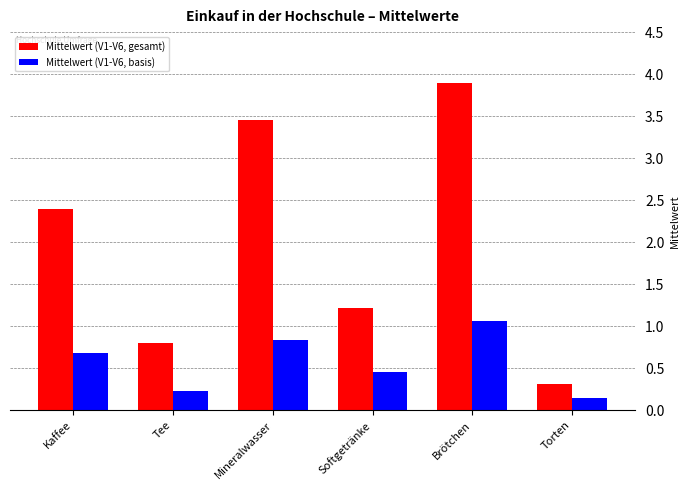

What is the total value across all series at Kaffee?

3.1